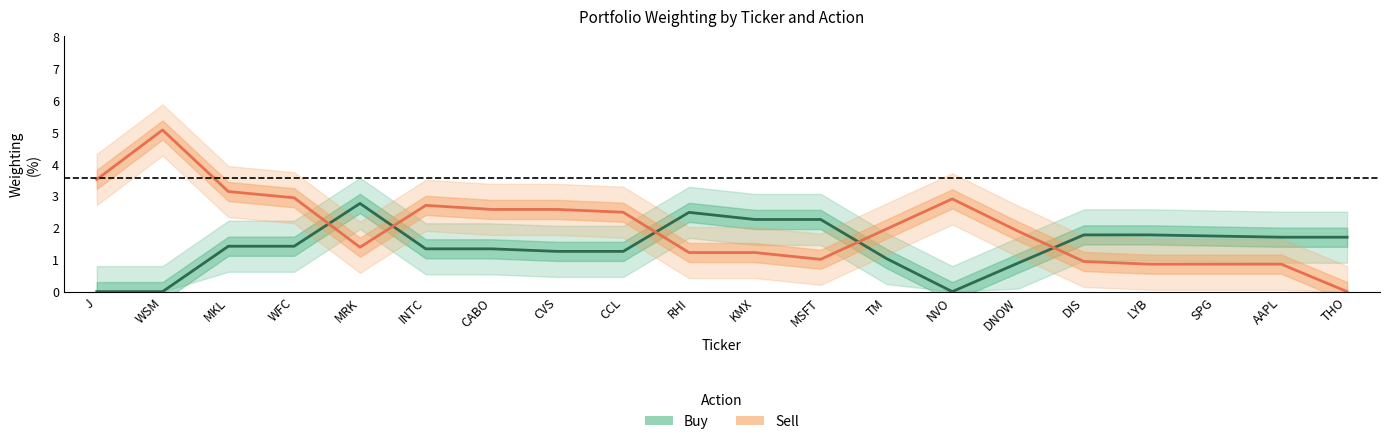

Reading left to right, transcribe all the data shown in this chart.

Buy: 0.0	0.0	1.4	1.4	2.8	1.3	1.3	1.3	1.3	2.5	2.3	2.3	1.0	0.0	0.9	1.8	1.8	1.7	1.7	1.7
Sell: 3.5	5.1	3.1	2.9	1.4	2.7	2.6	2.6	2.5	1.2	1.2	1.0	2.0	2.9	1.9	0.9	0.9	0.9	0.9	0.0